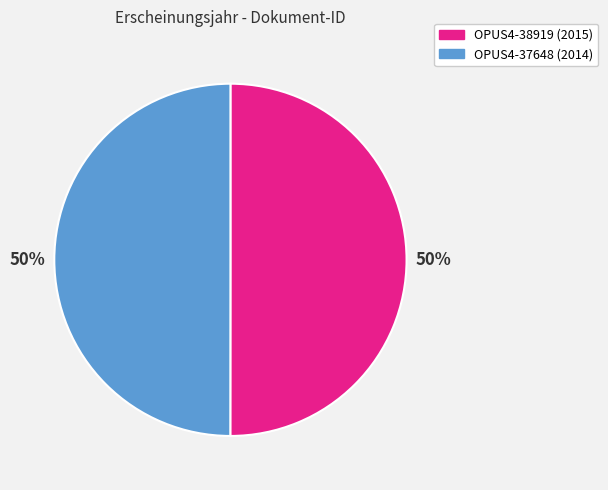

Combined, do OPUS4-37648 and OPUS4-38919 account for over 50%?

Yes